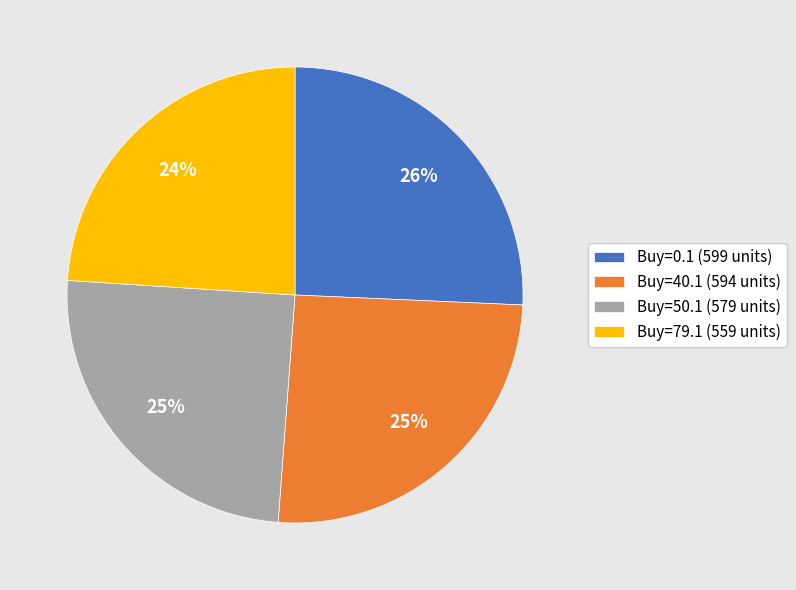

To the nearest percent, what is the average slice percentage?

25%